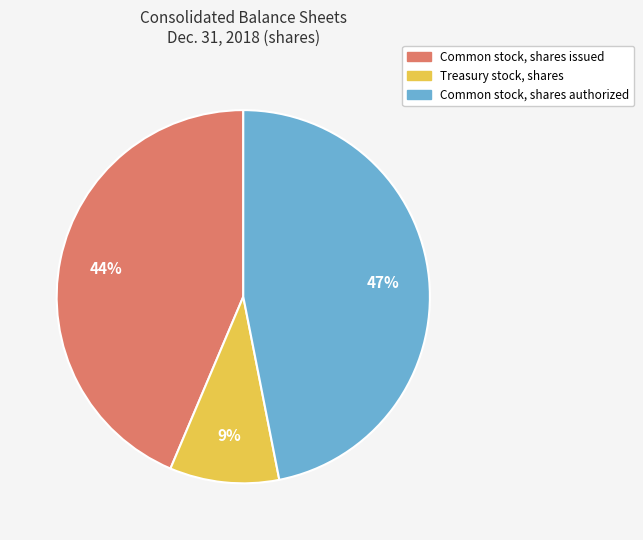

To the nearest percent, what is the combined percentage of Common stock, shares authorized and Common stock, shares issued?

91%